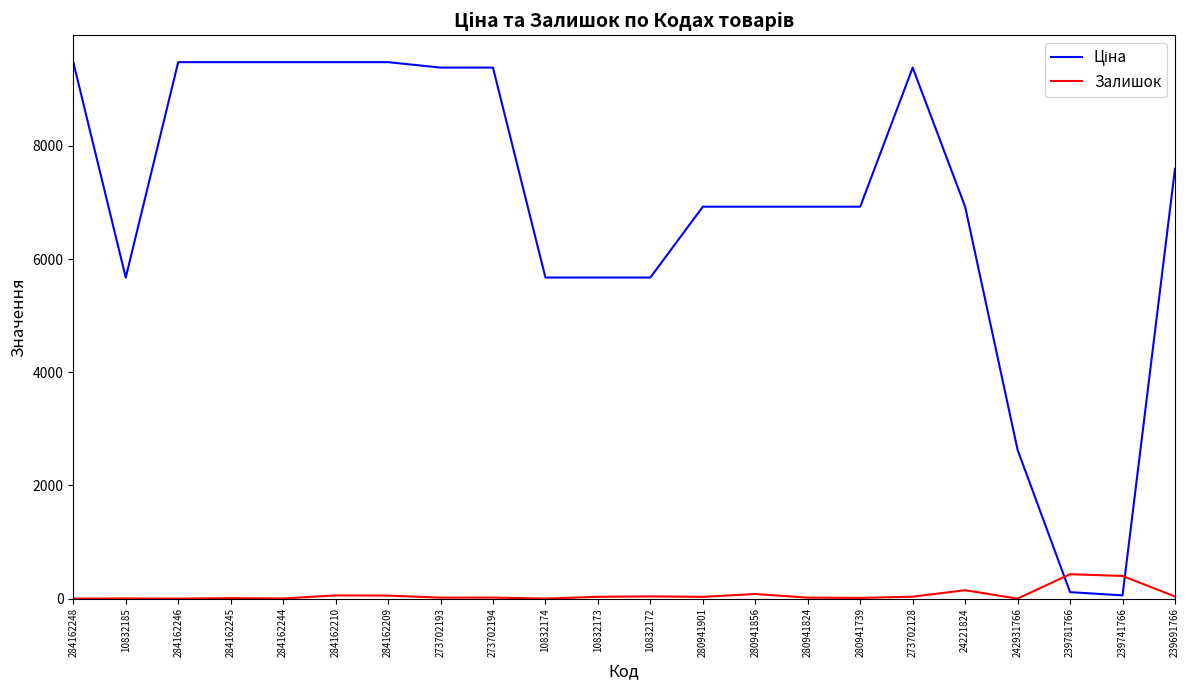

At how many categories does at least one series exceed 3882?

19